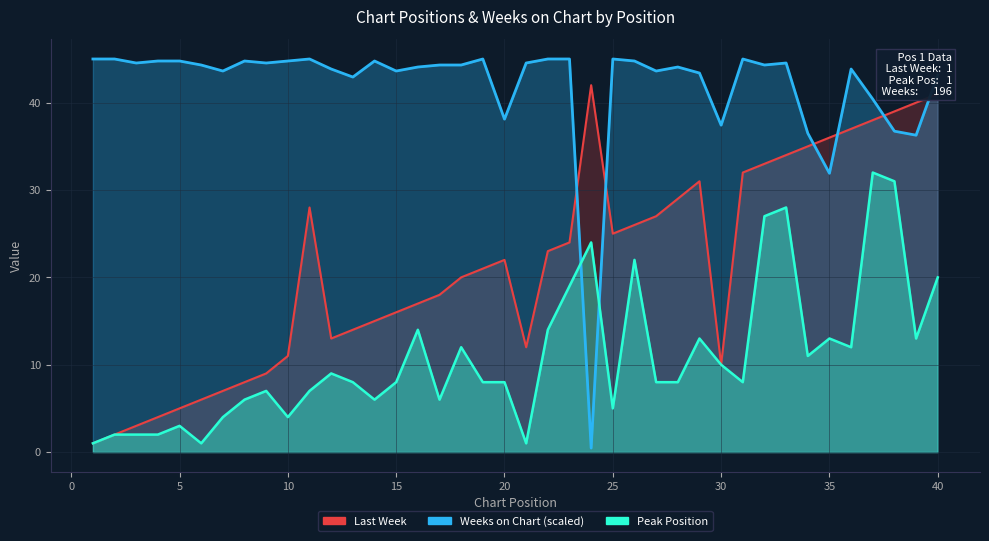

What is the average value of the Peak Position series?

10.9